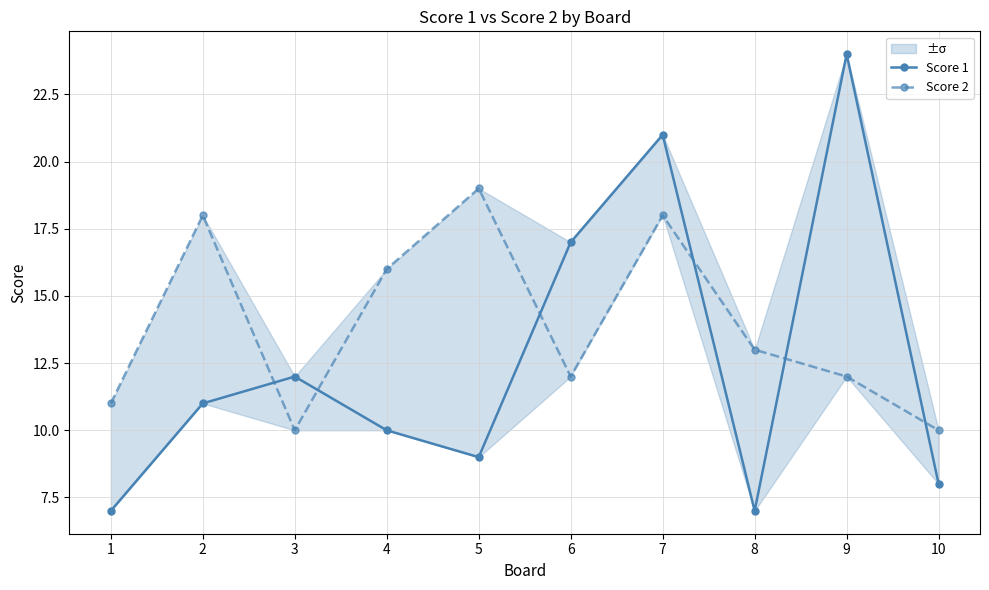

Reading right to left, list all the values displayed in this chart.

Score 1: 10=8	9=24	8=7	7=21	6=17	5=9	4=10	3=12	2=11	1=7
Score 2: 10=10	9=12	8=13	7=18	6=12	5=19	4=16	3=10	2=18	1=11